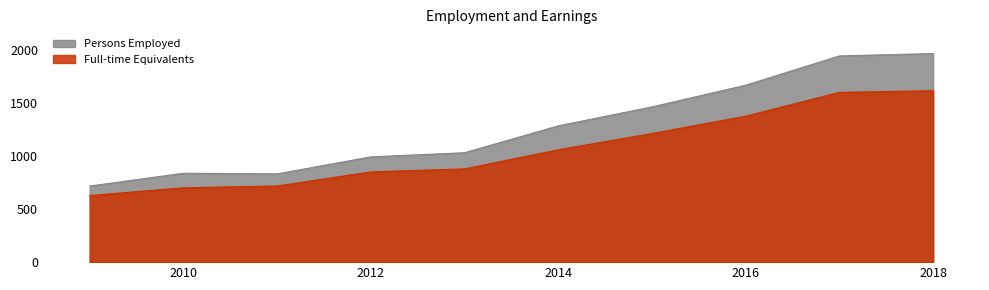

Rank the series by their average value, from lowest to highest.

Full-time Equivalents, Persons Employed